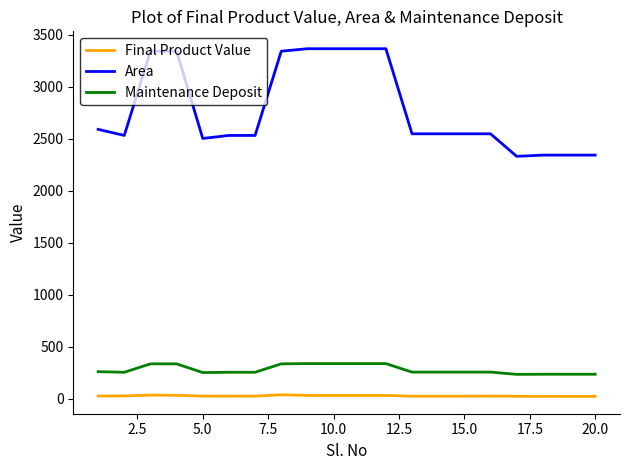

Which series has the largest total across all categories?

Area